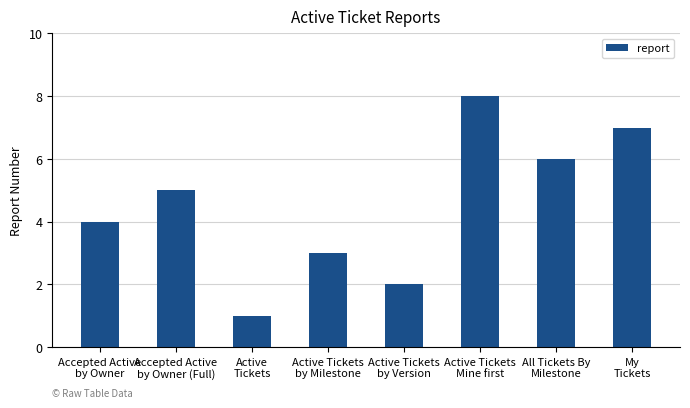

Rank the categories by value from highest to lowest.

Active Tickets
Mine first, My
Tickets, All Tickets By
Milestone, Accepted Active
by Owner (Full), Accepted Active
by Owner, Active Tickets
by Milestone, Active Tickets
by Version, Active
Tickets